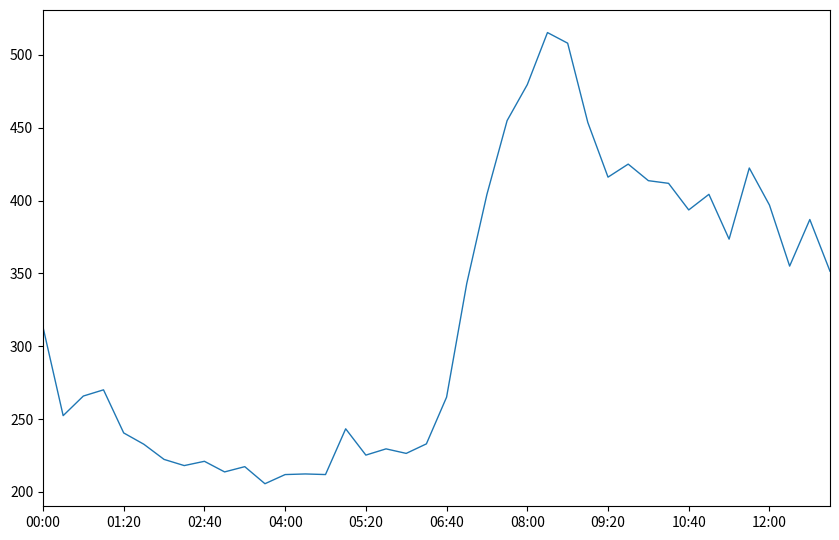

What is the sum of all values?

12842.4